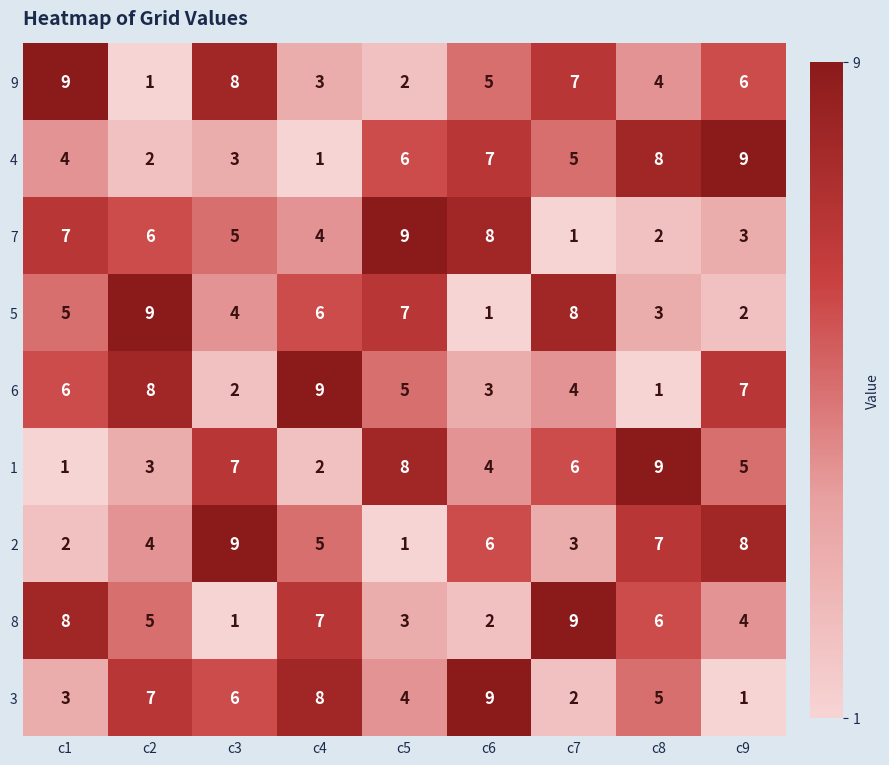

What is the spread (max minus min) of values at c9?

8